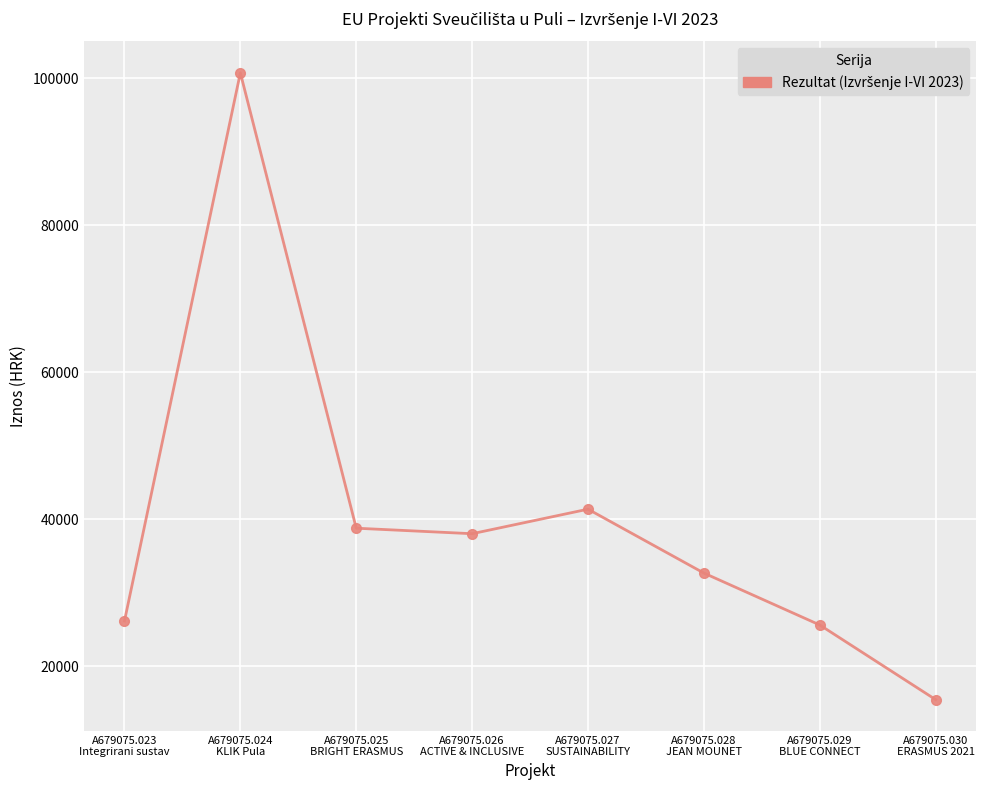

How many series are shown in this chart?

1